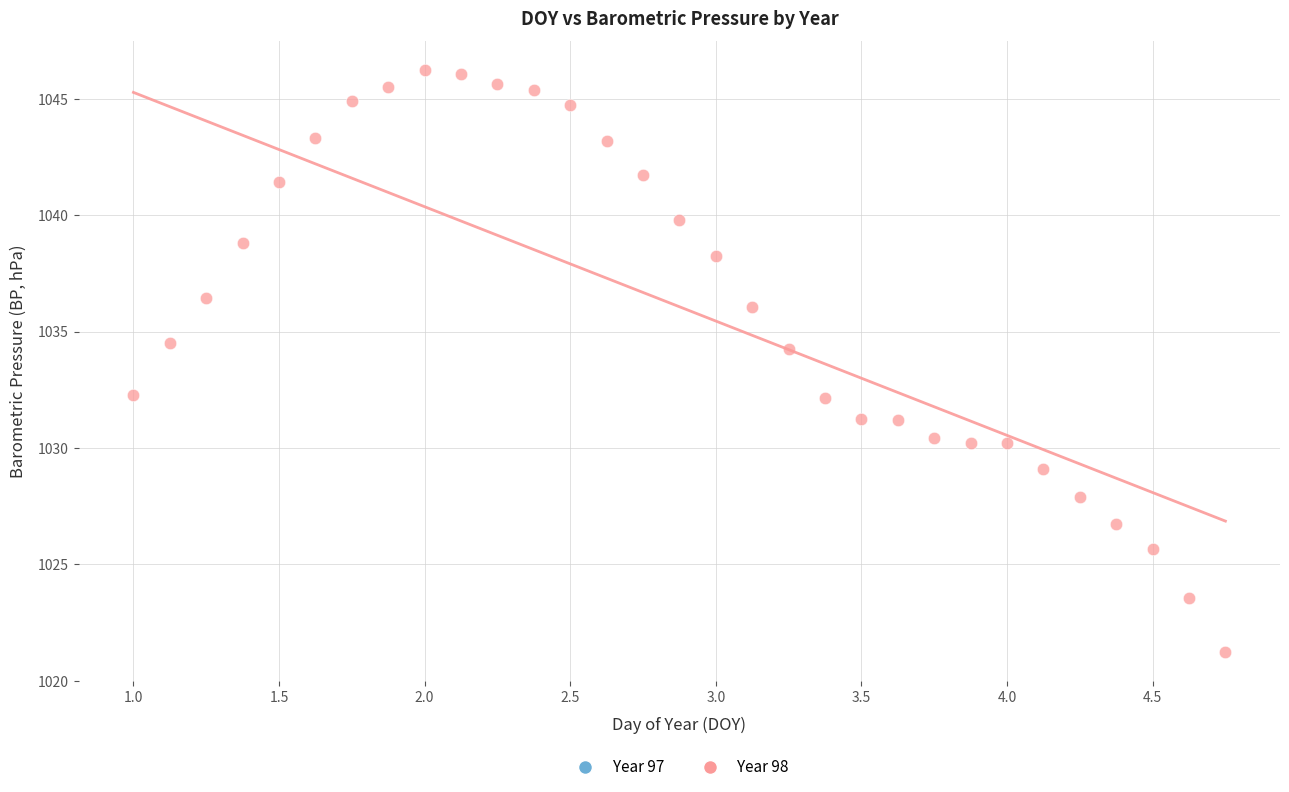

What is the range of Y values (max minus min)?

25.0